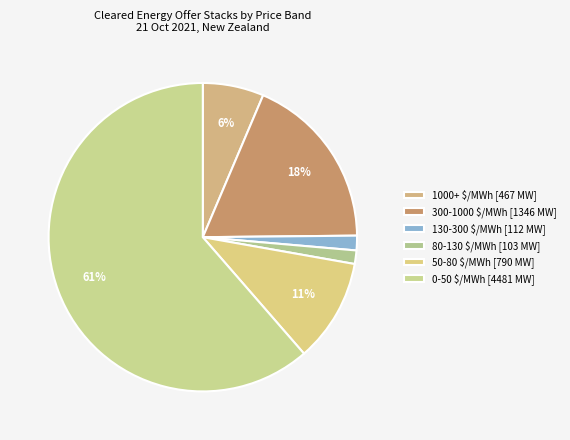

To the nearest percent, what is the combined percentage of 130-300 $/MWh and 80-130 $/MWh?

3%